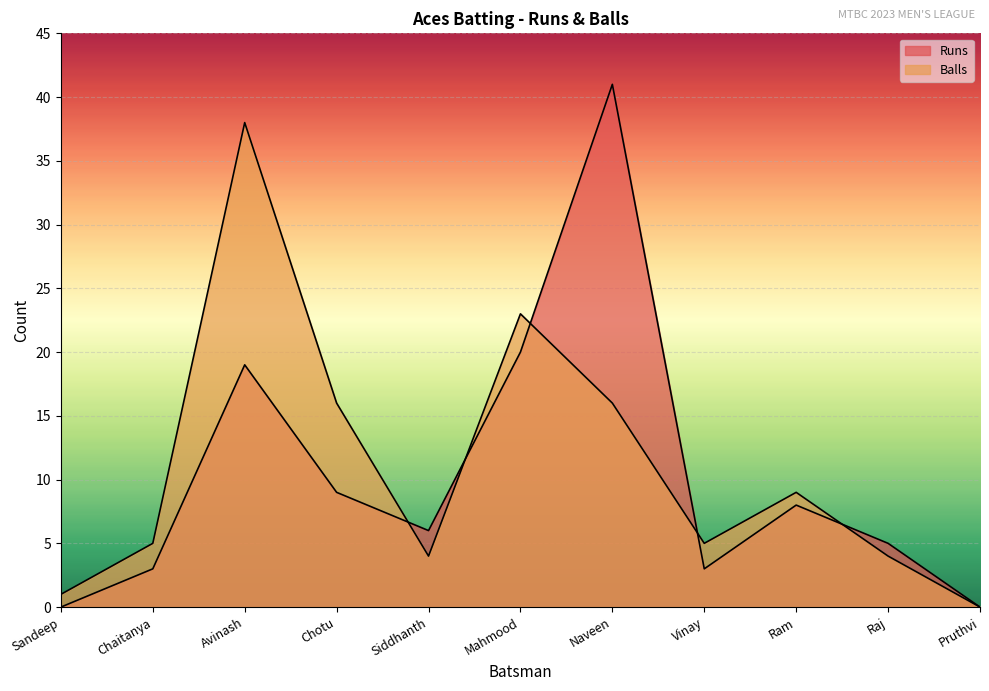

Where does the Runs series first go above 6?

Avinash